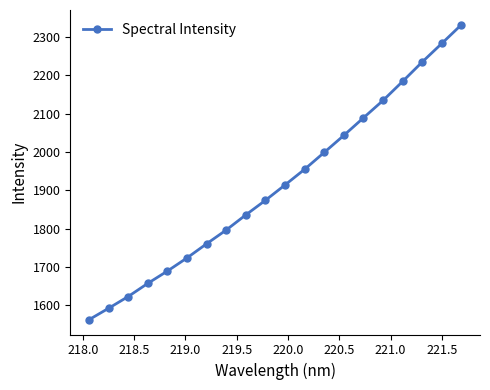

Reading right to left, extract all data points from this chart.

2331.8	2282.9	2234.5	2183.8	2134.2	2088.8	2043.0	1998.6	1954.6	1913.7	1873.6	1835.6	1796.1	1760.2	1723.3	1689.0	1656.8	1622.5	1591.8	1562.0